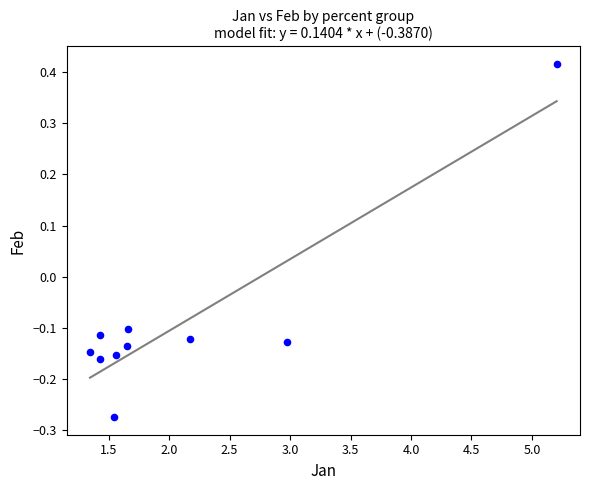

What is the range of Y values (max minus min)?

0.7